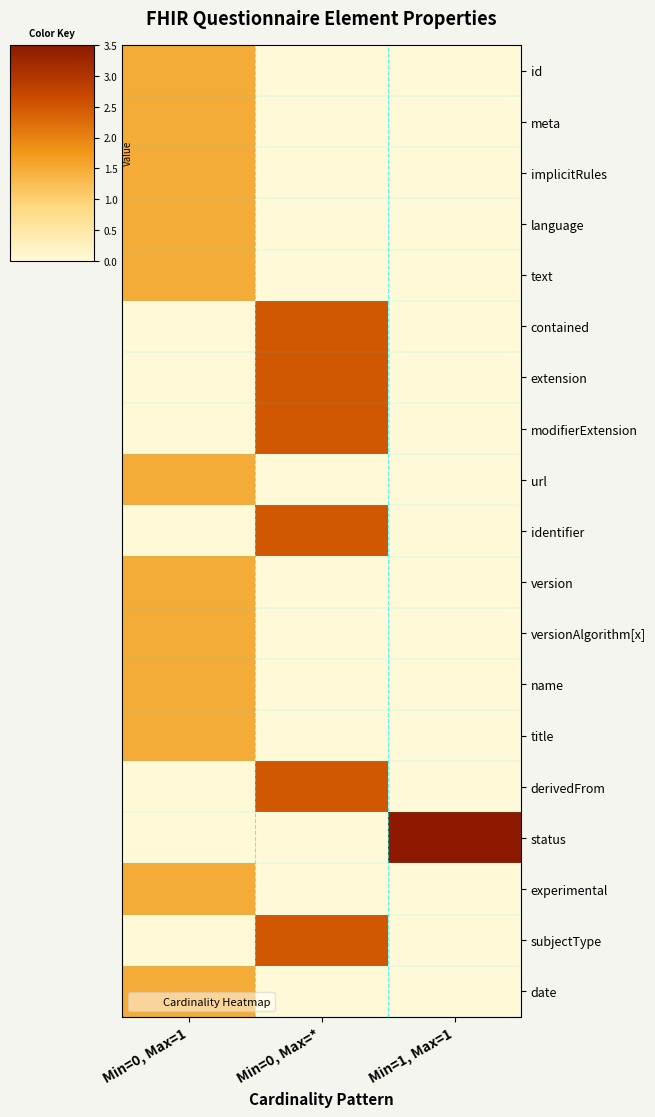

Between Min=0, Max=* and Min=1, Max=1, which series saw the biggest shift?

status